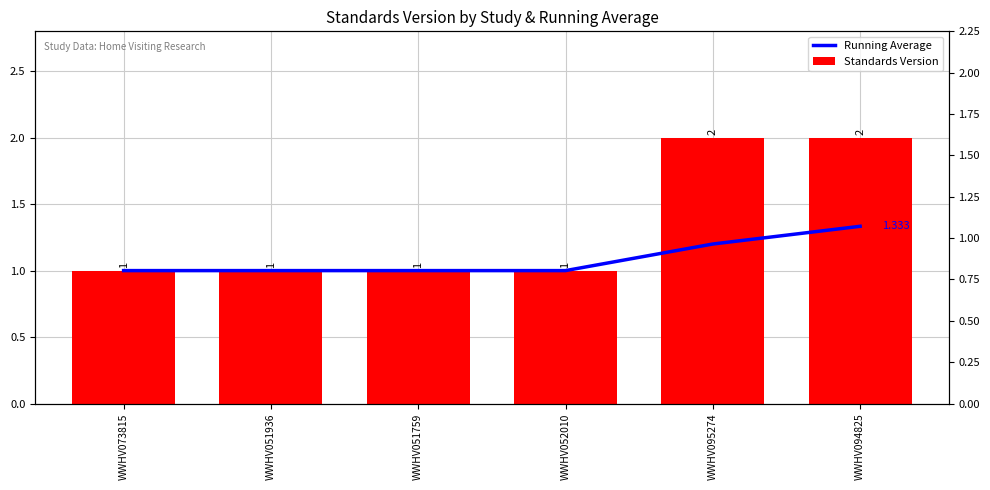

Rank the series by their maximum value, from highest to lowest.

Standards Version, Running Average